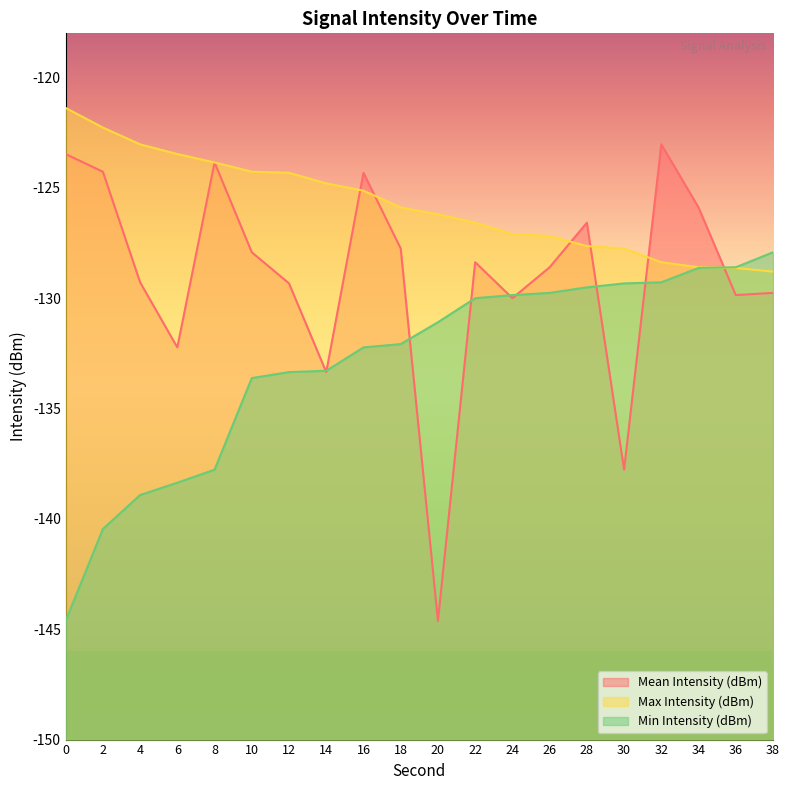

What is the highest value of the Mean Intensity (dBm) series?

-123.0